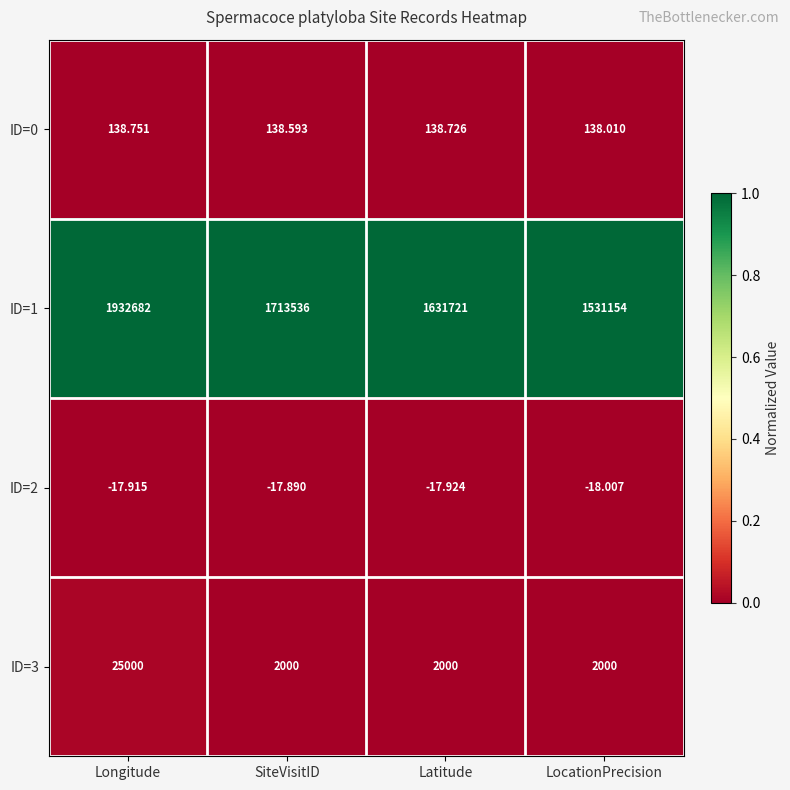

At how many categories does at least one series exceed 0?

4